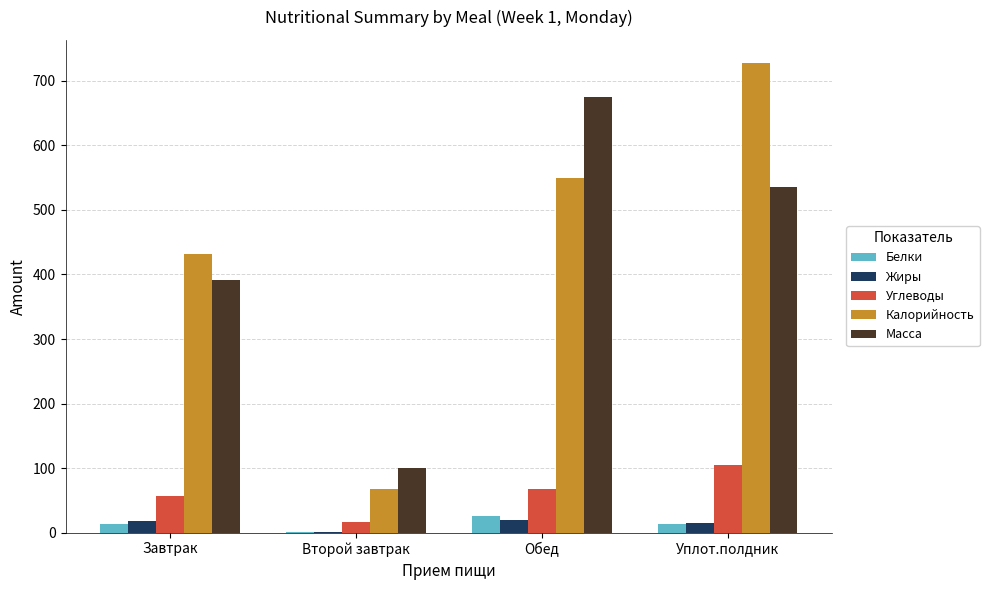

Which category has the highest value across all series?

Уплот.полдник